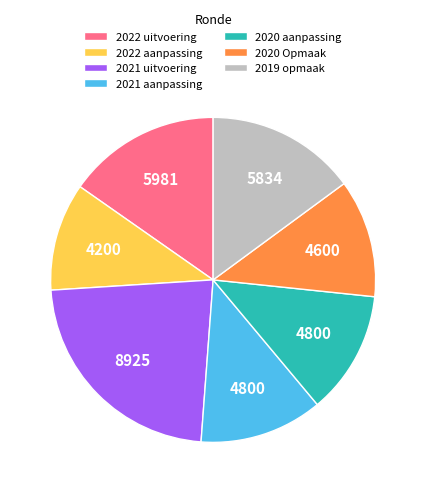

Combined, do 2019 opmaak and 2021 uitvoering account for over 50%?

No